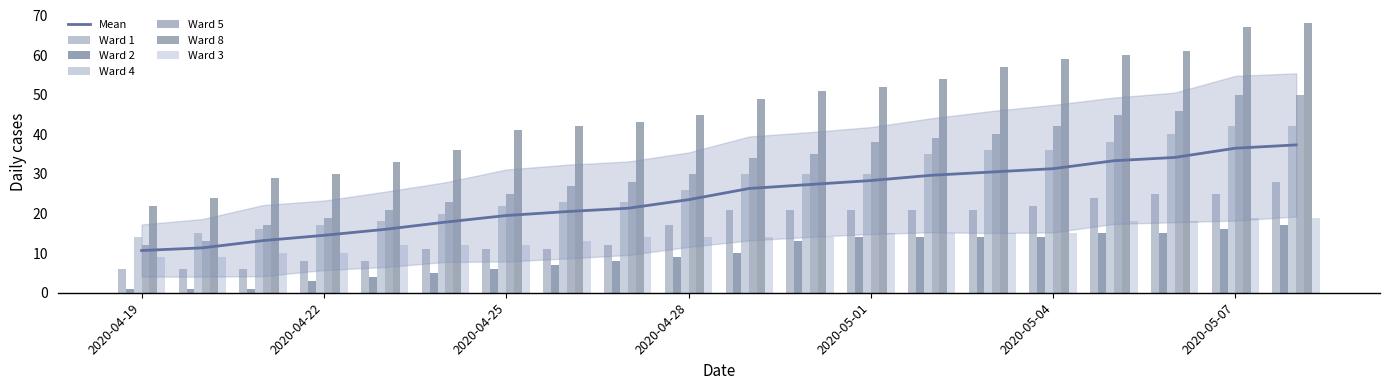

What is the sum of the Ward 1 values at 2020-05-03 and 2020-04-23?

29